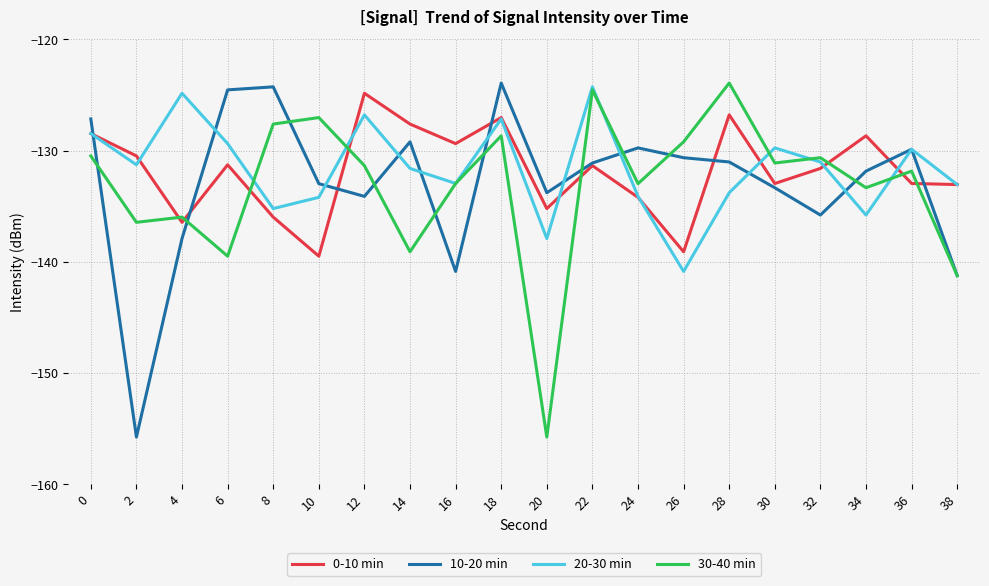

True or false: 0-10 min has more than 1 interior local peaks.

True